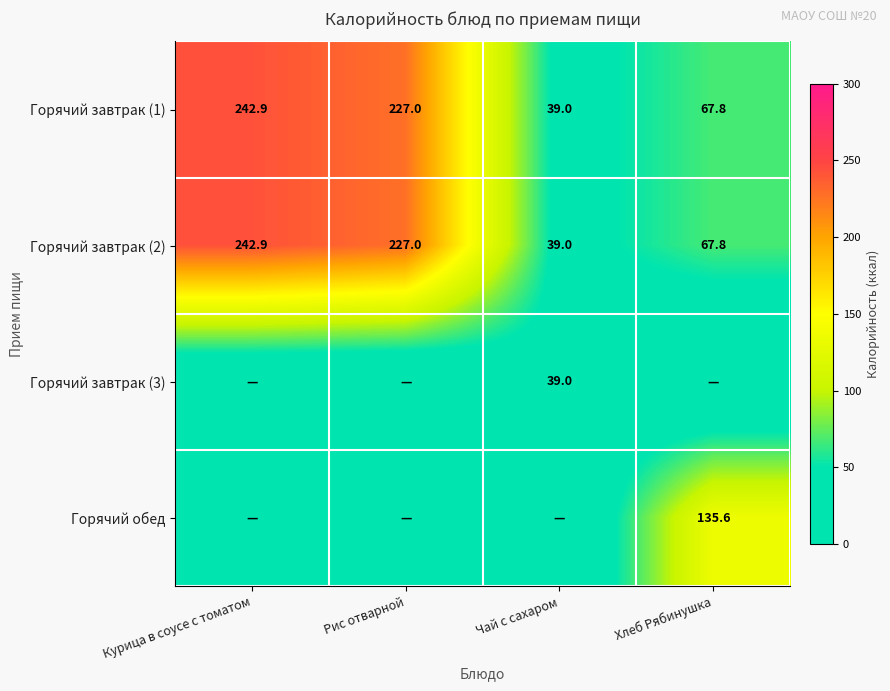

List the labels in order of Горячий завтрак (1) value, largest first.

Курица в соусе с томатом, Рис отварной, Хлеб Рябинушка, Чай с сахаром